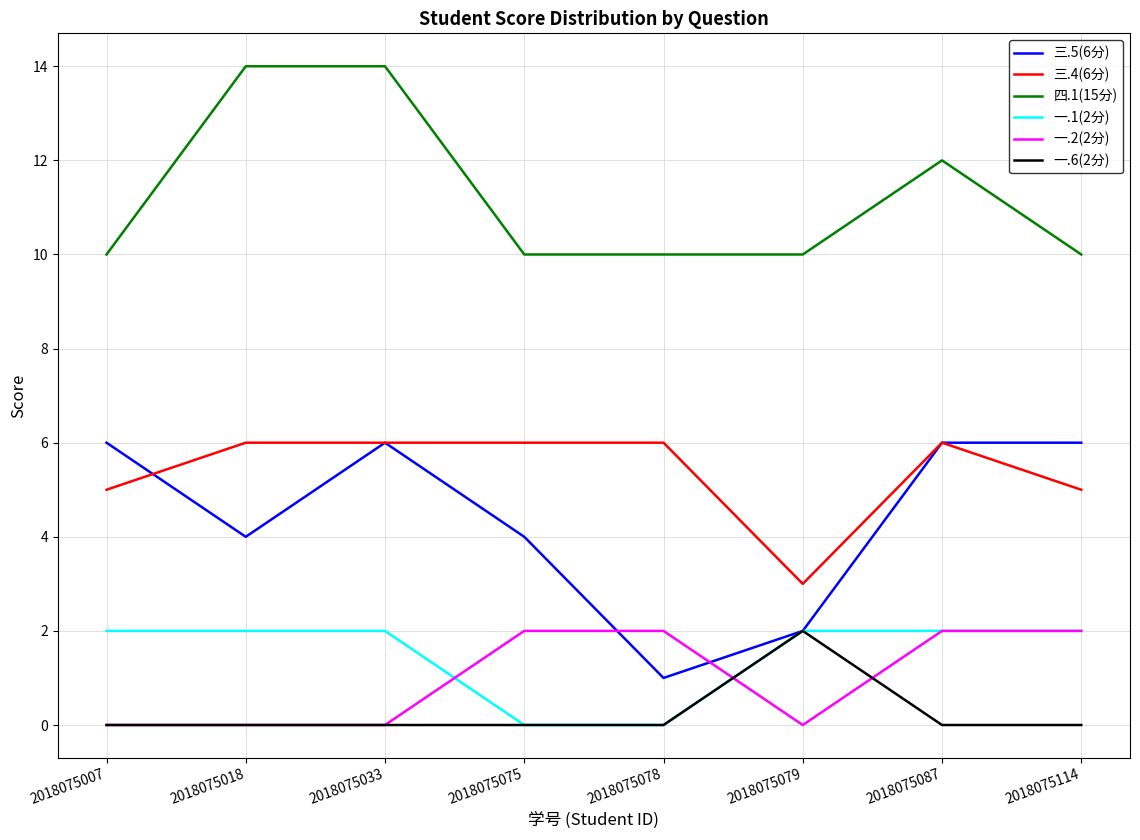

True or false: 一.6(2分) and 三.4(6分) cross at least once.

False